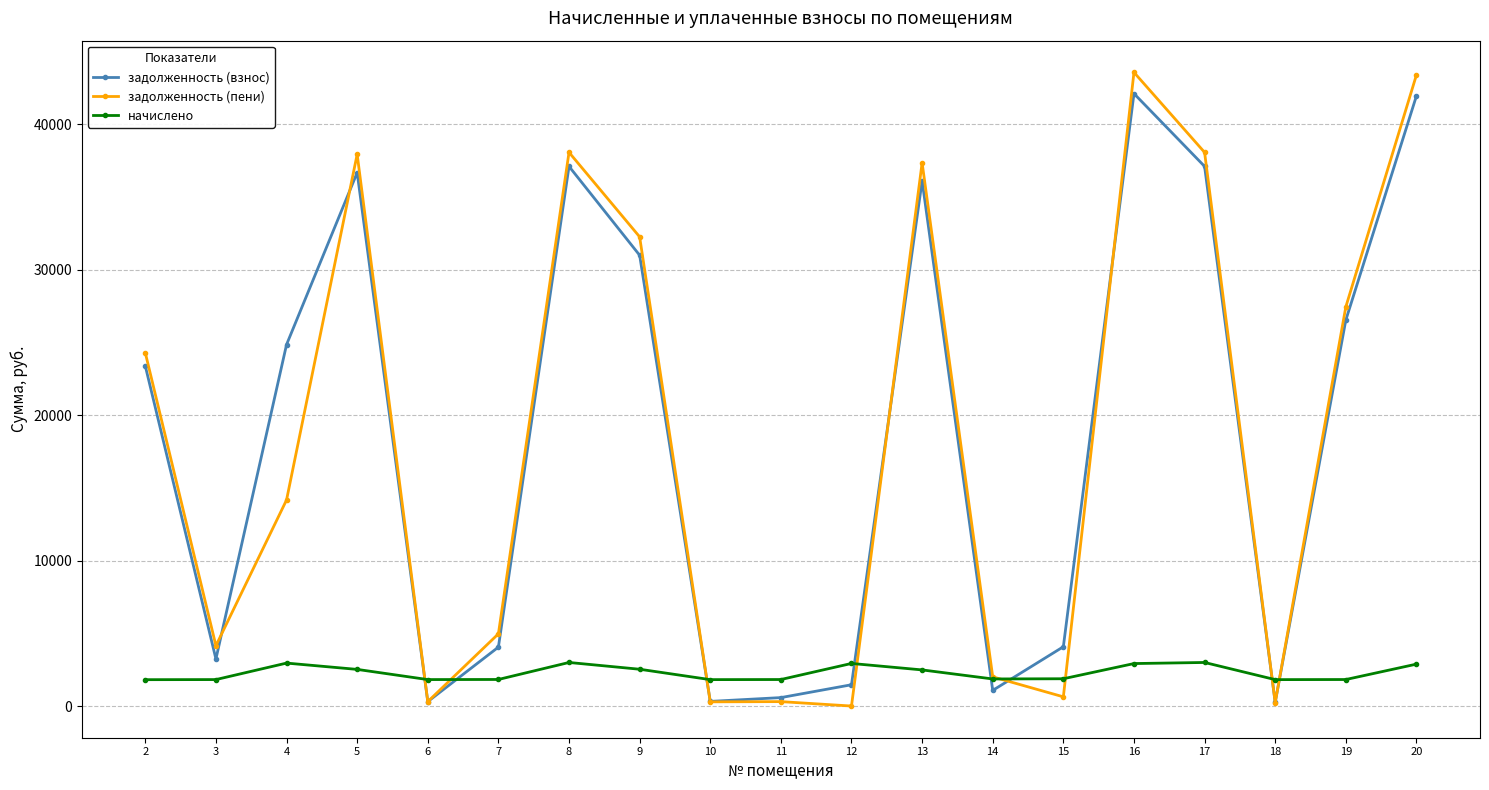

What is the maximum value for задолженность (взнос)?

42093.1